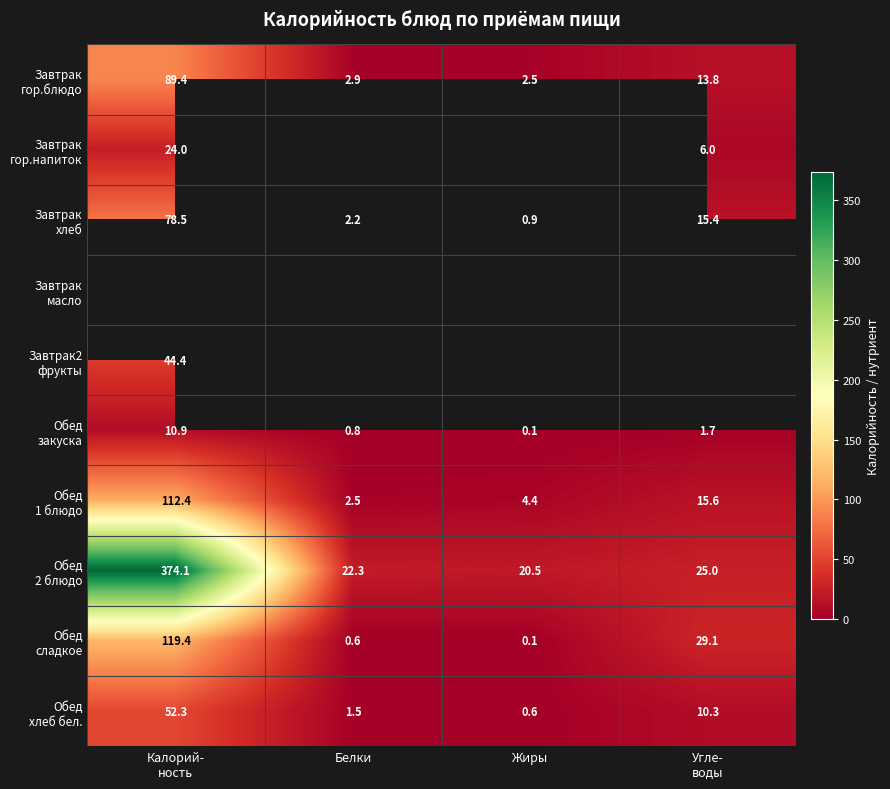

What is the difference between the Завтрак гор.напиток values at Калорий- ность and Жиры?

24.0